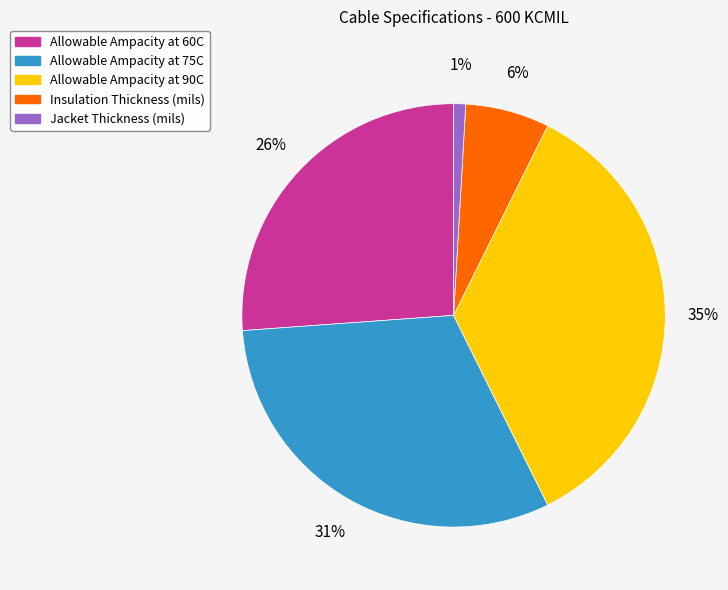

Does any single category account for the majority?

No